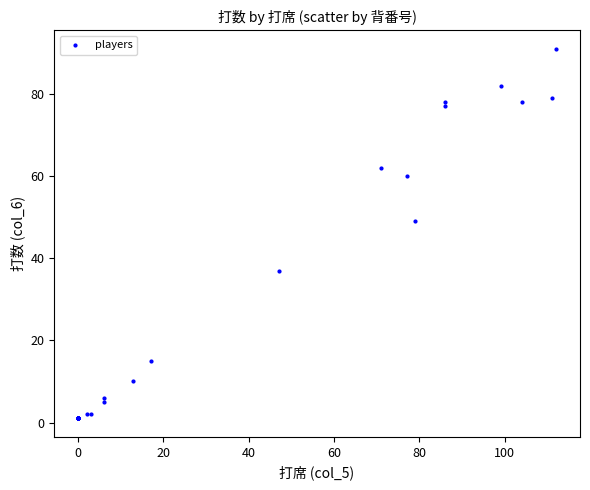

What Y value in the scatter plot is closest to 46?

49